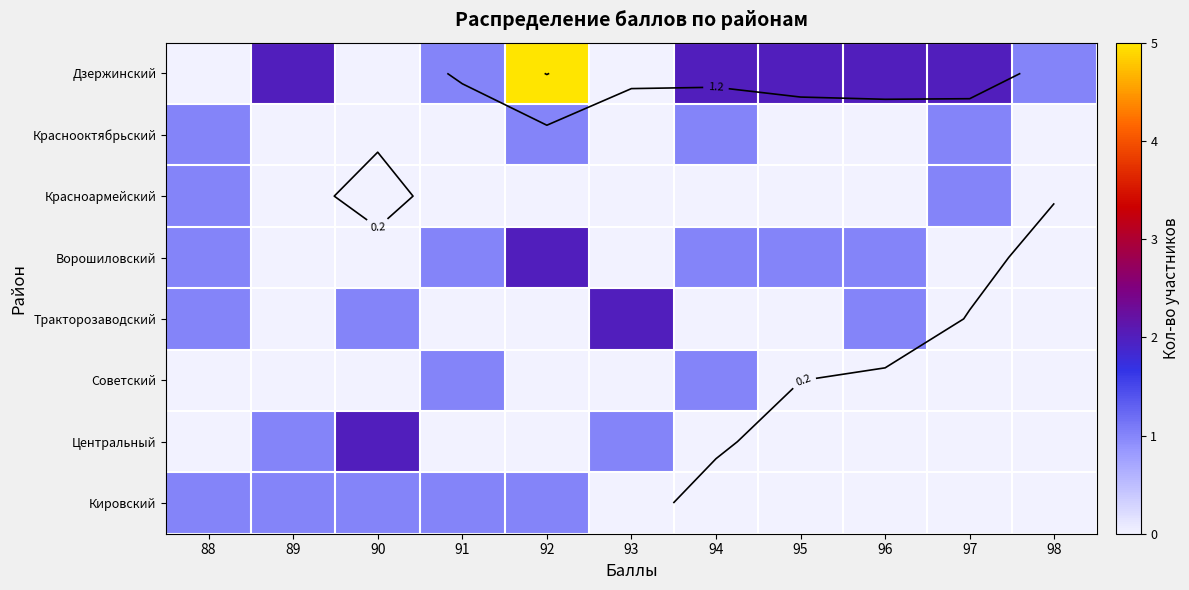

List the series in order of their peak value, lowest first.

Краснооктябрьский, Красноармейский, Советский, Кировский, Ворошиловский, Тракторозаводский, Центральный, Дзержинский